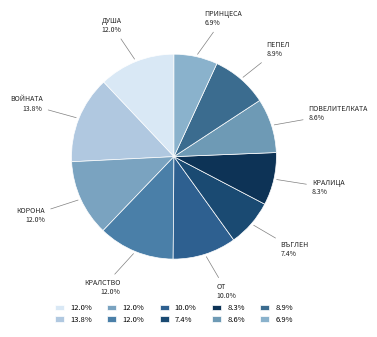

Which category has the biggest portion of the pie?

Войната на две кралици